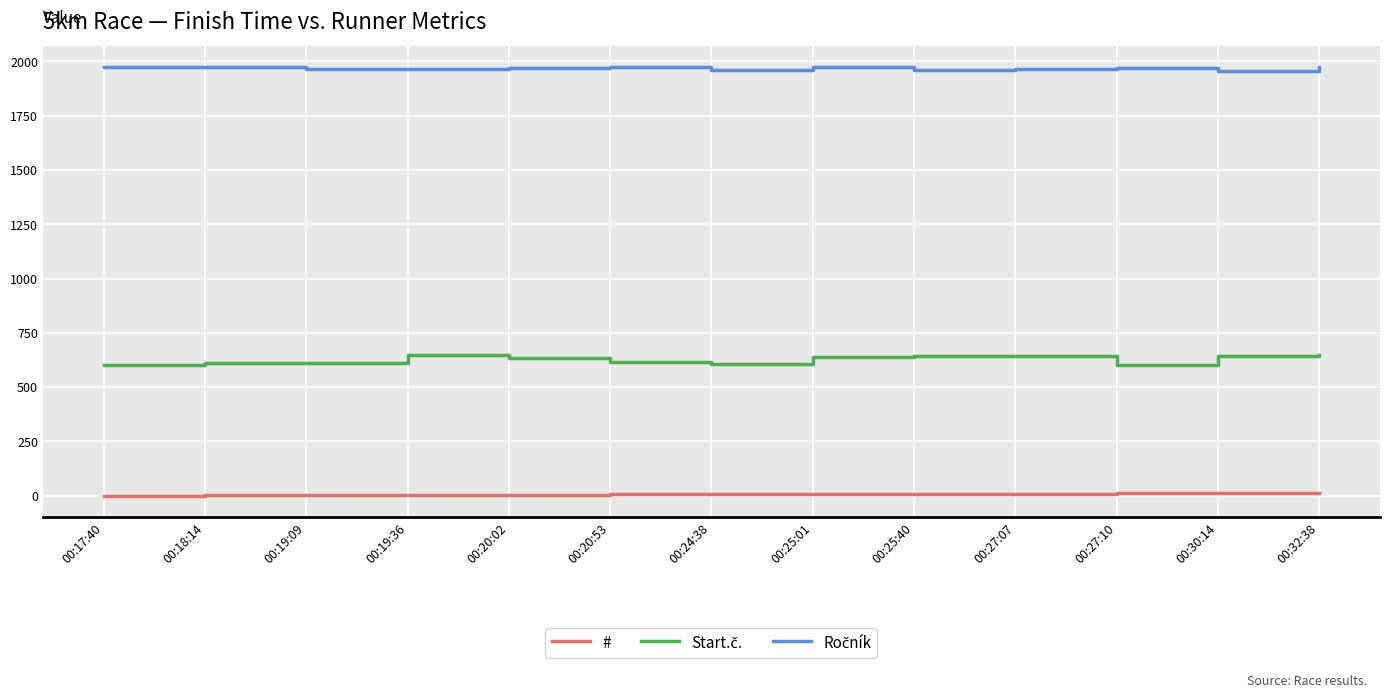

How many lines are shown in the chart?

3